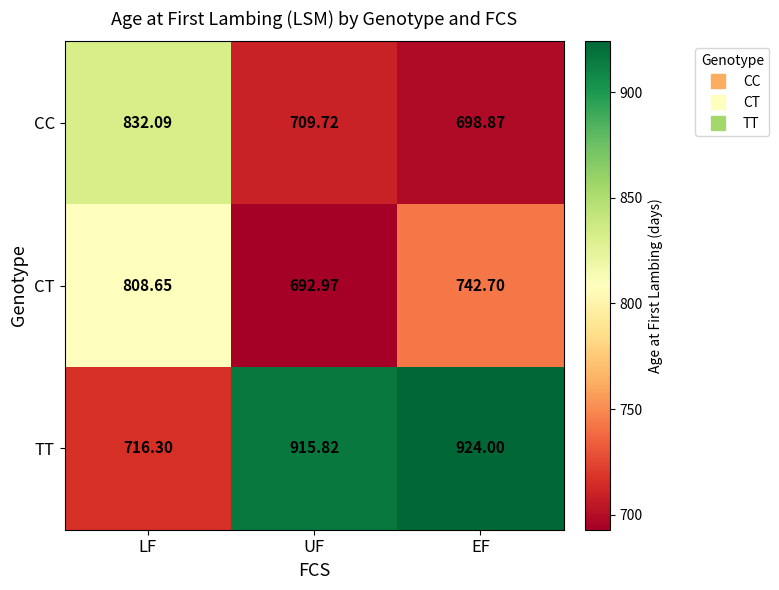

Between LF and UF, which series saw the biggest shift?

TT